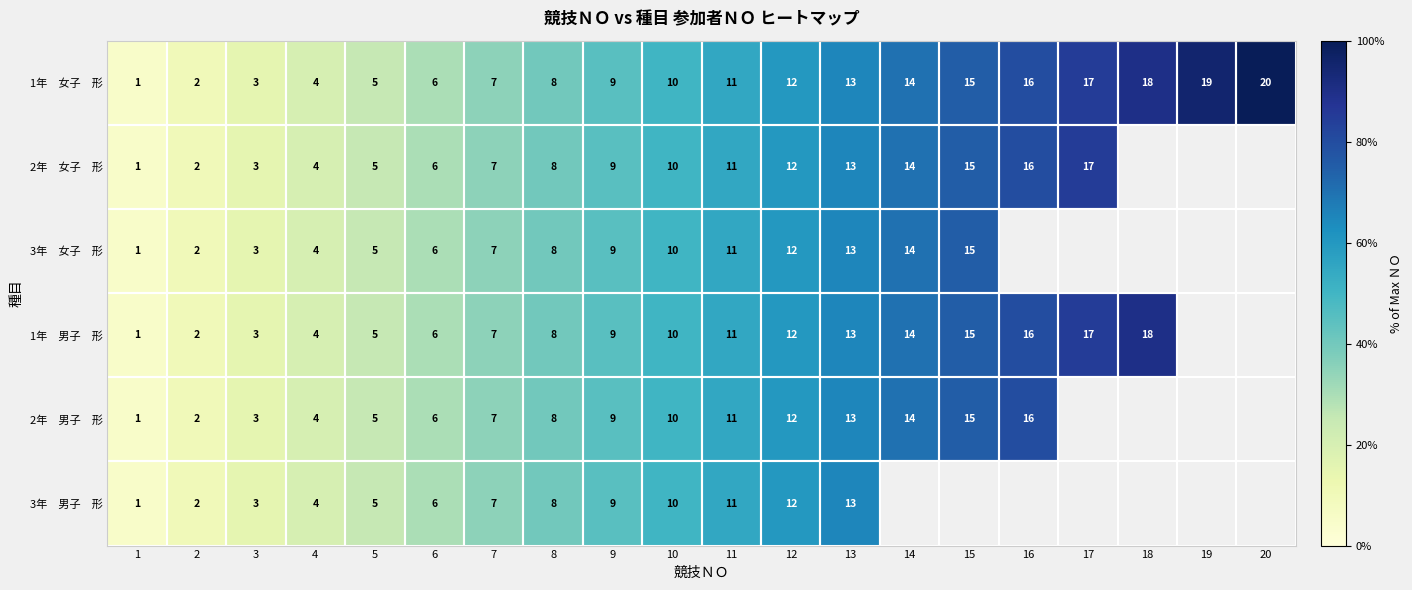

Which label corresponds to the smallest value in the chart?

1